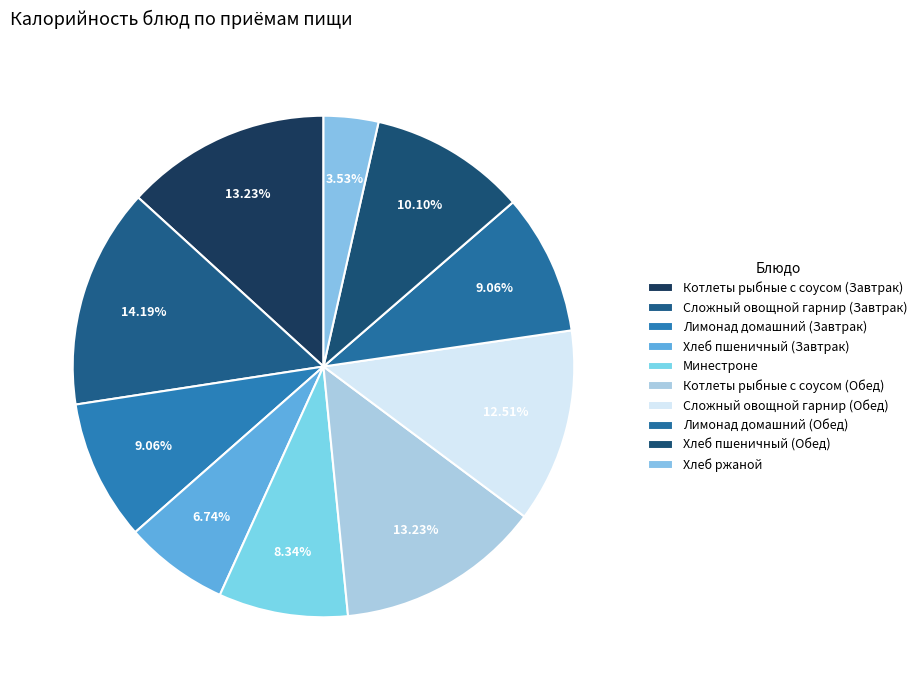

Is it true that Лимонад домашний (Завтрак) is 16% of the pie?

False